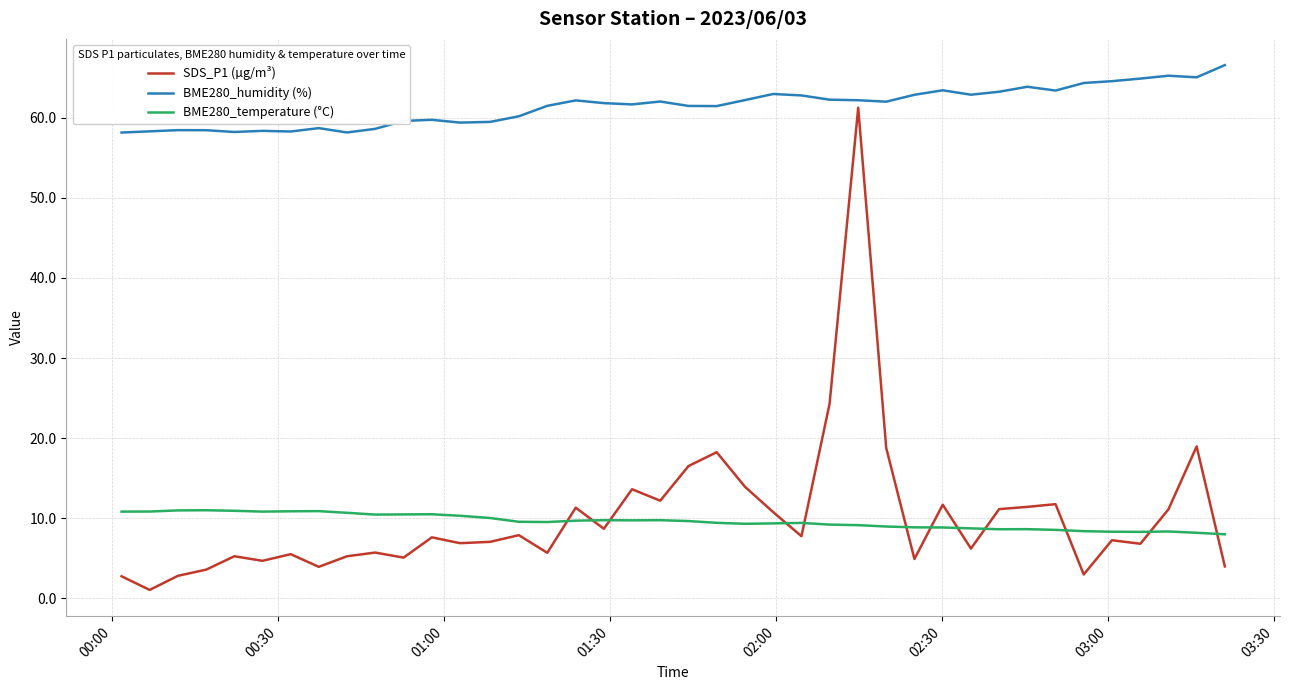

What is the highest value of the SDS_P1 (µg/m³) series?

61.2